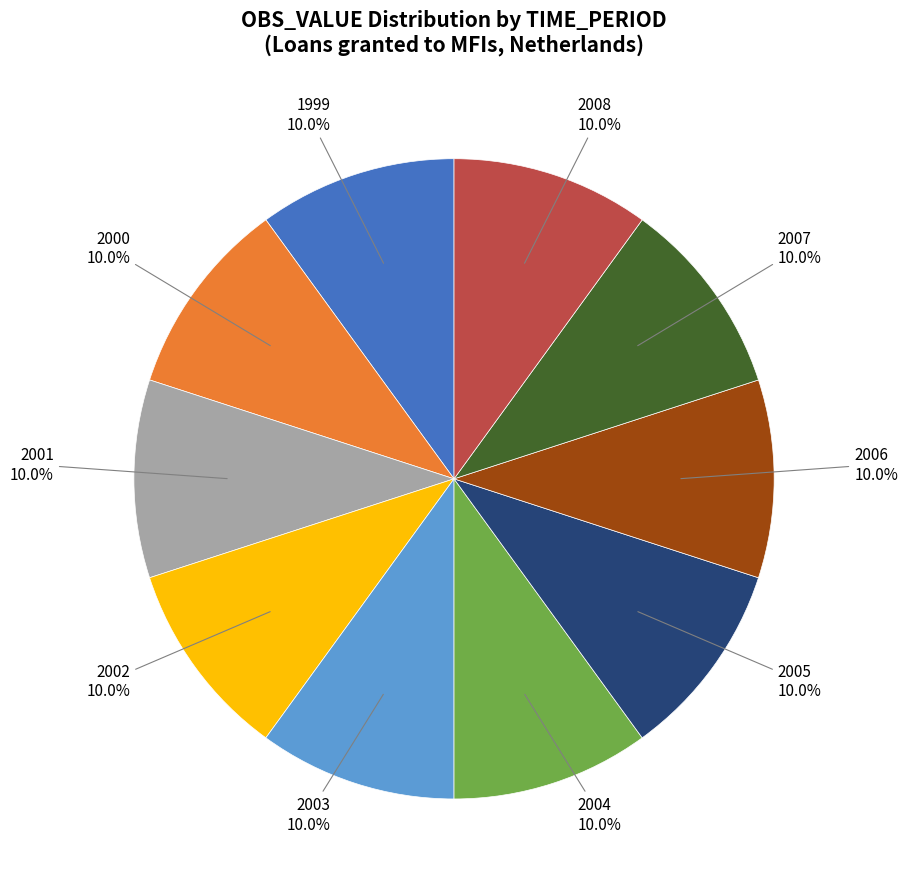

Is there a majority slice in this chart?

No